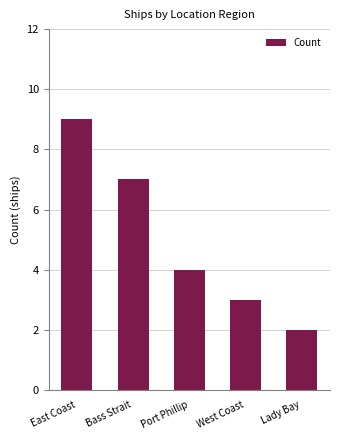

List the labels in order of value, smallest first.

Lady Bay, West Coast, Port Phillip, Bass Strait, East Coast